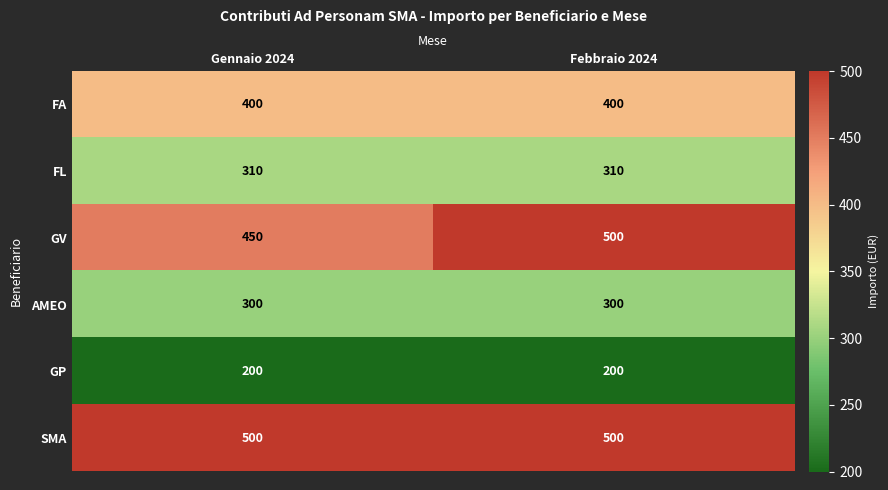

Which series has the widest spread of values?

GV